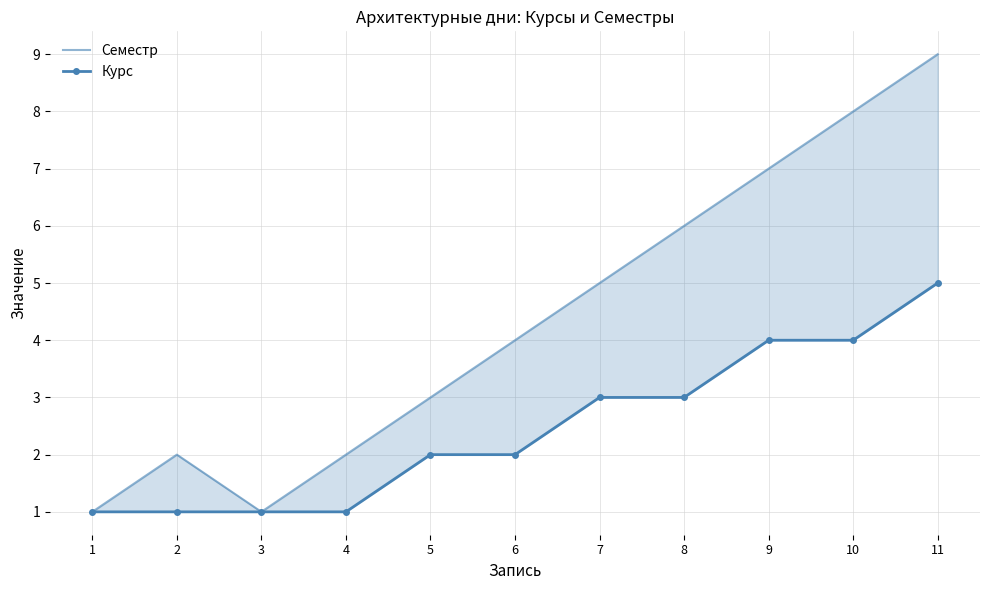

Where is Курс nearest to the value 3?

7